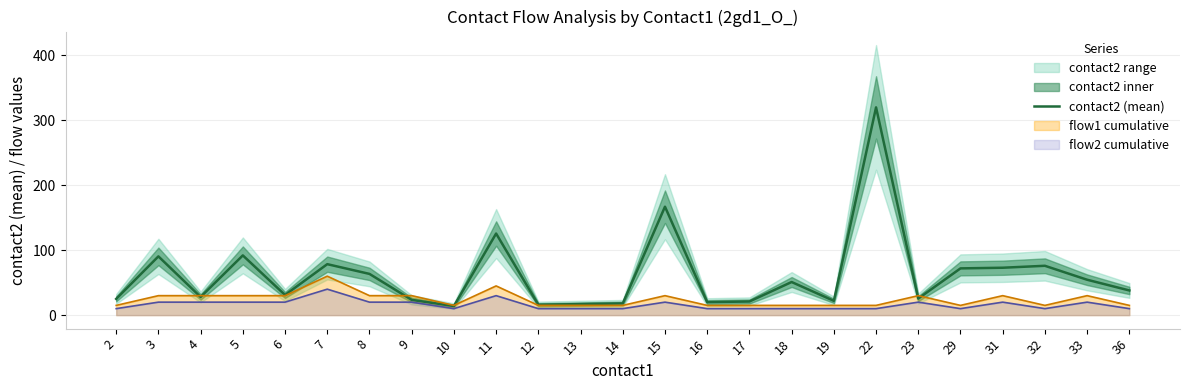

At which category does the data reach its first local peak?

3